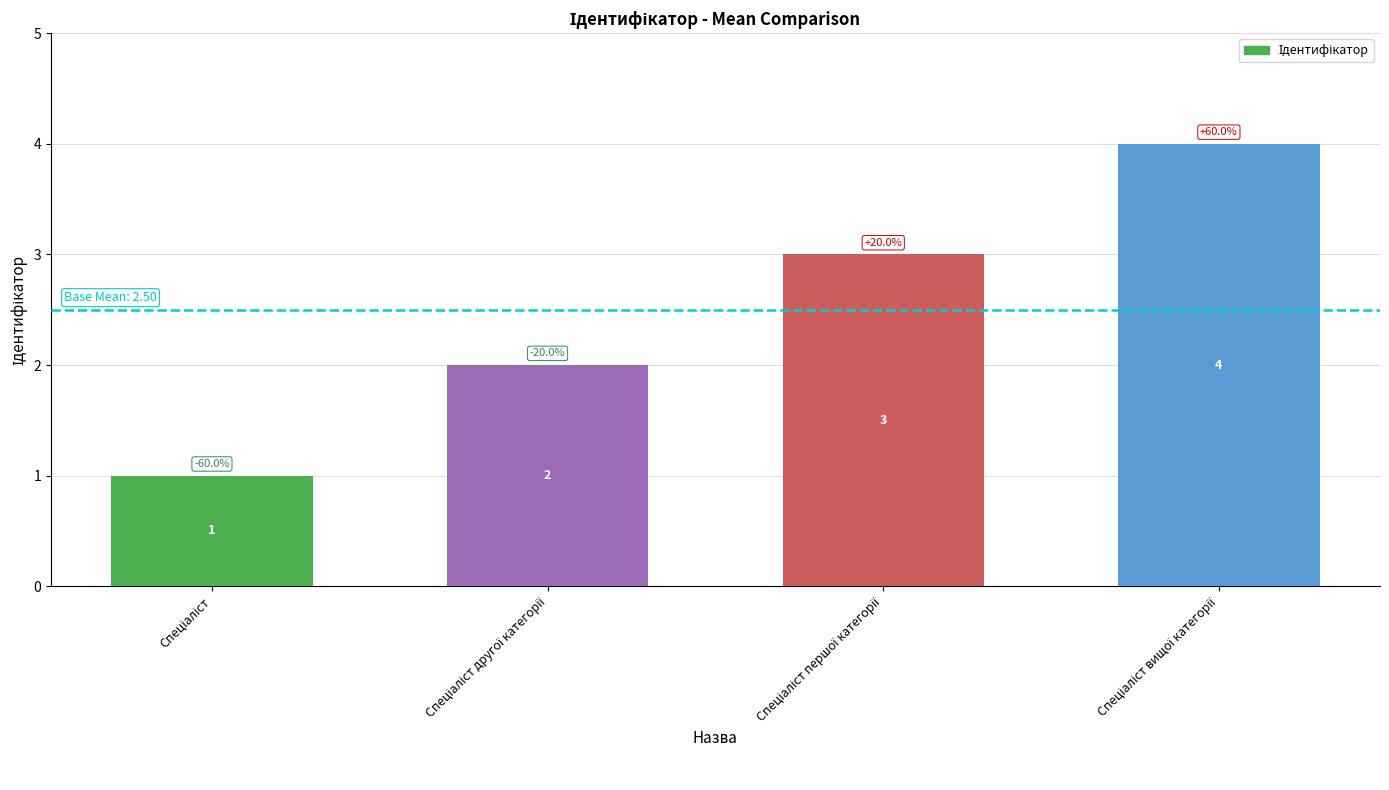

What is the value of the 3rd bar from the left?

3